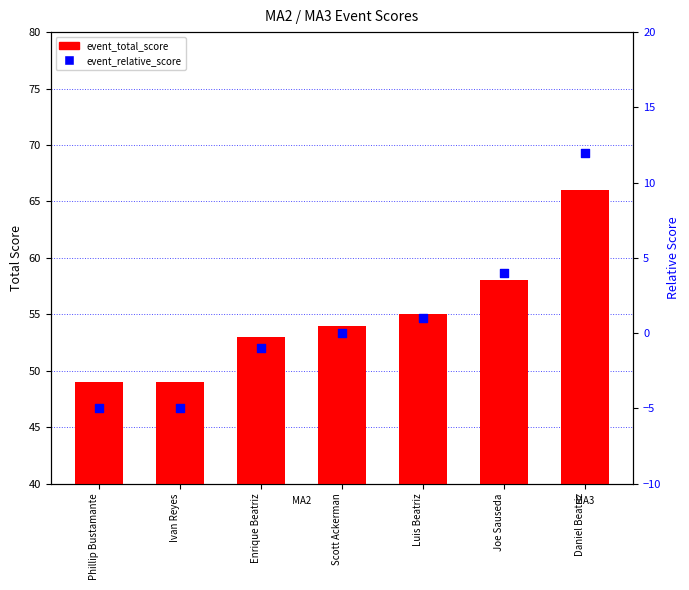

Which series reaches the minimum Y coordinate?

event_relative_score